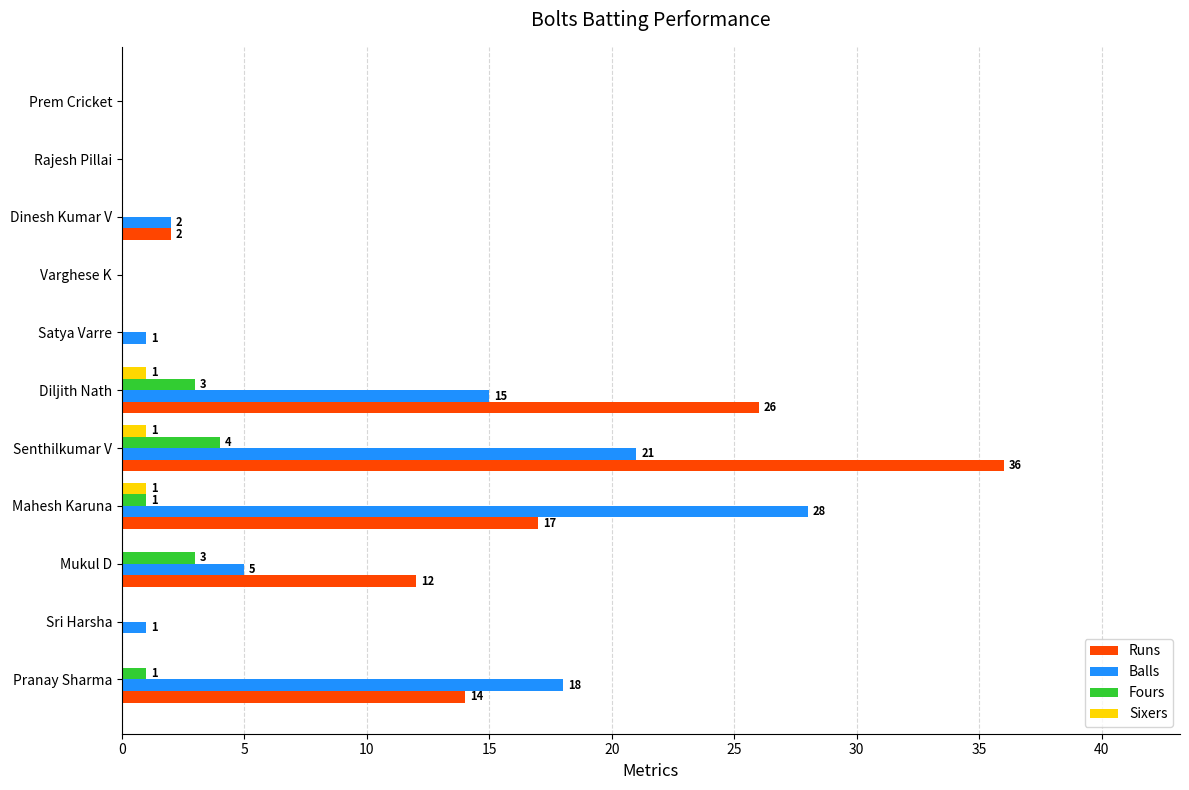

Between Pranay Sharma and Mukul D, which series saw the biggest shift?

Balls